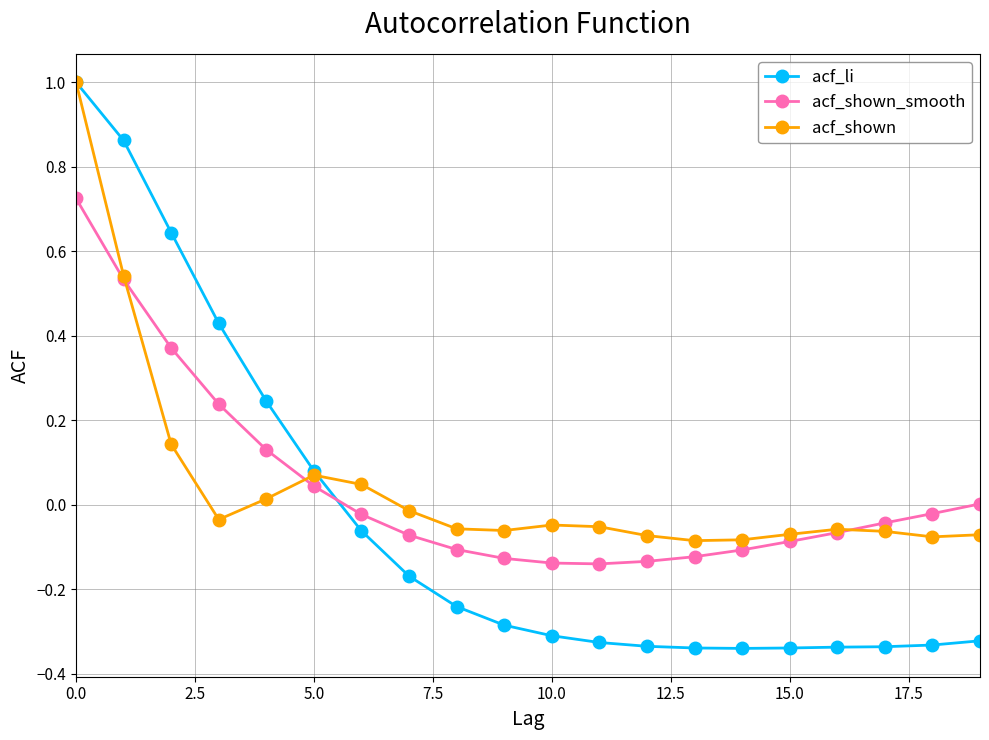

What is the maximum value for acf_li?

1.0